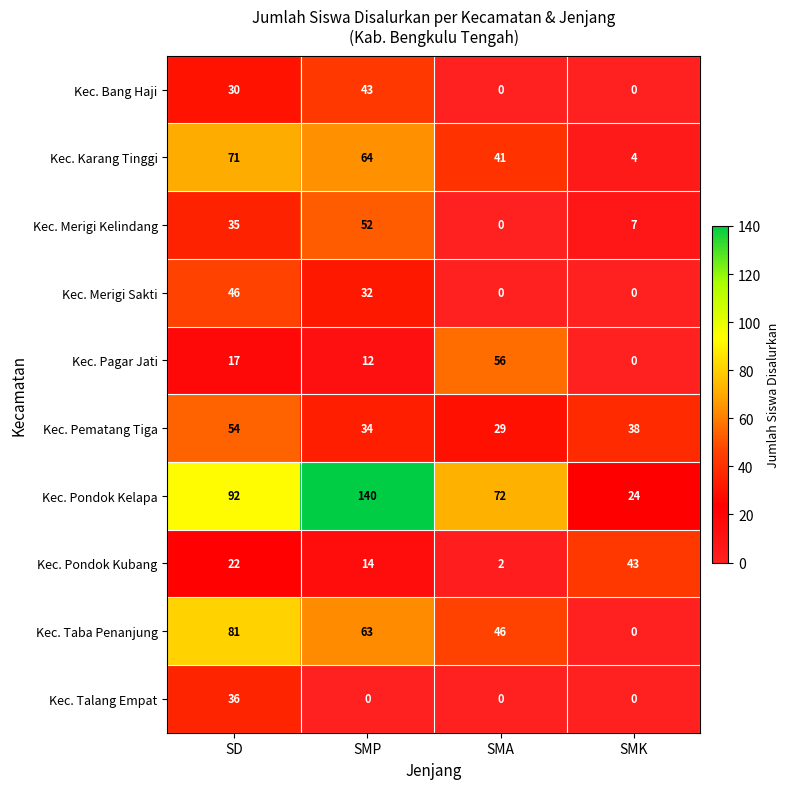

Which series has the largest total across all categories?

Kec. Pondok Kelapa